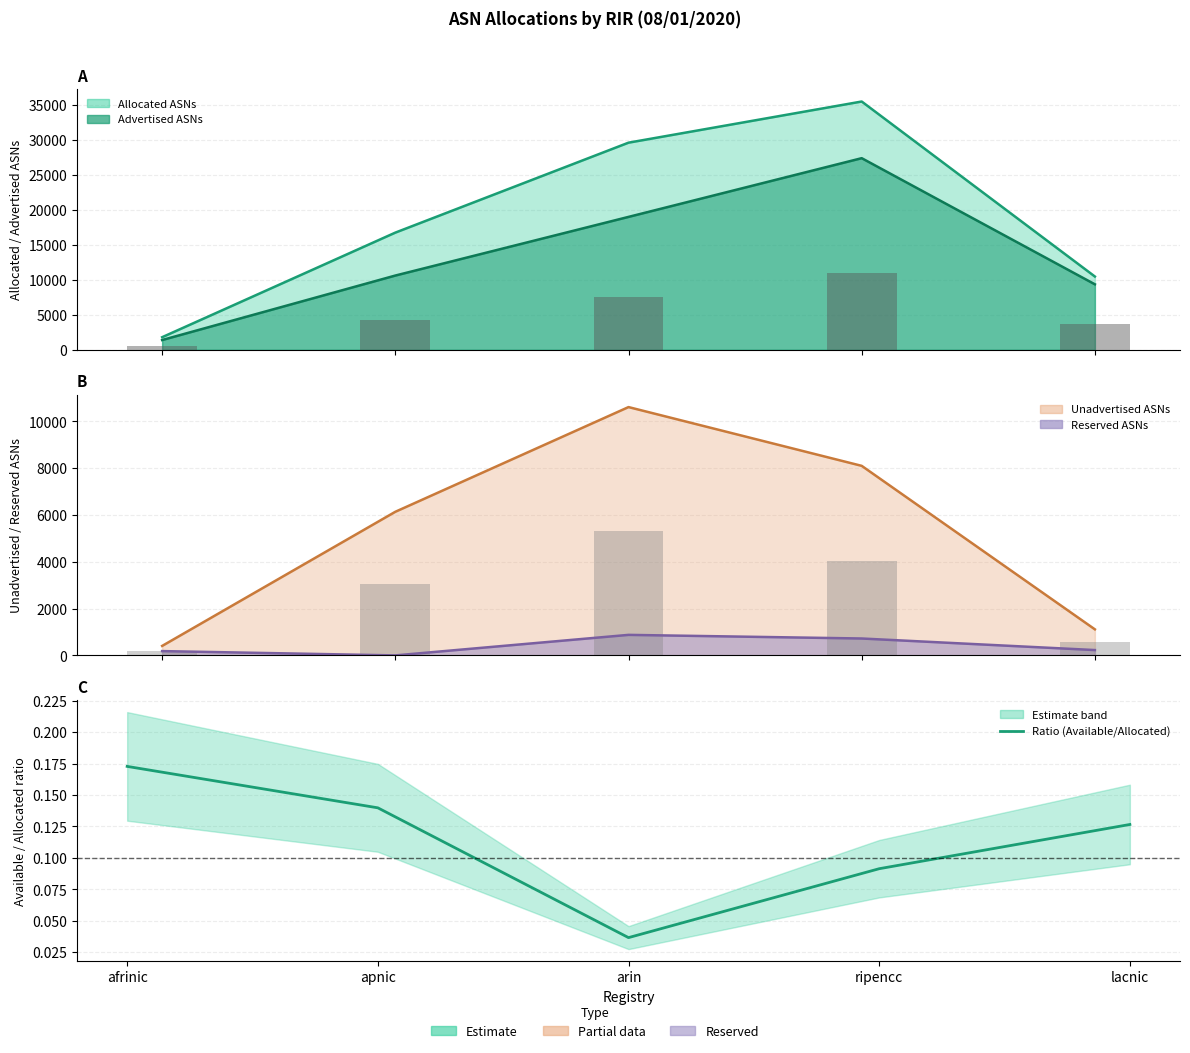

Where is the data nearest to the value 0?

arin